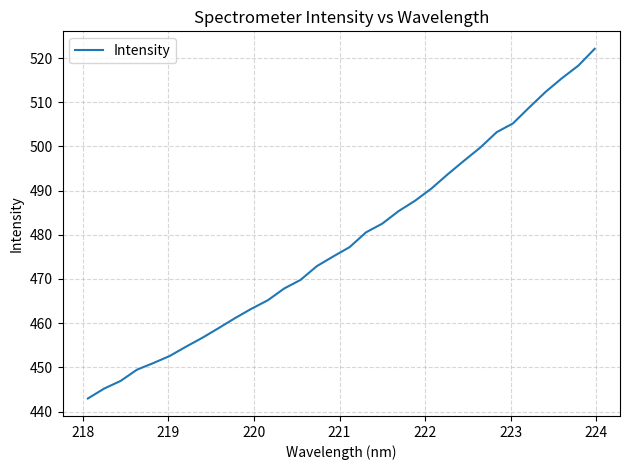

What is the greatest value displayed?

522.1